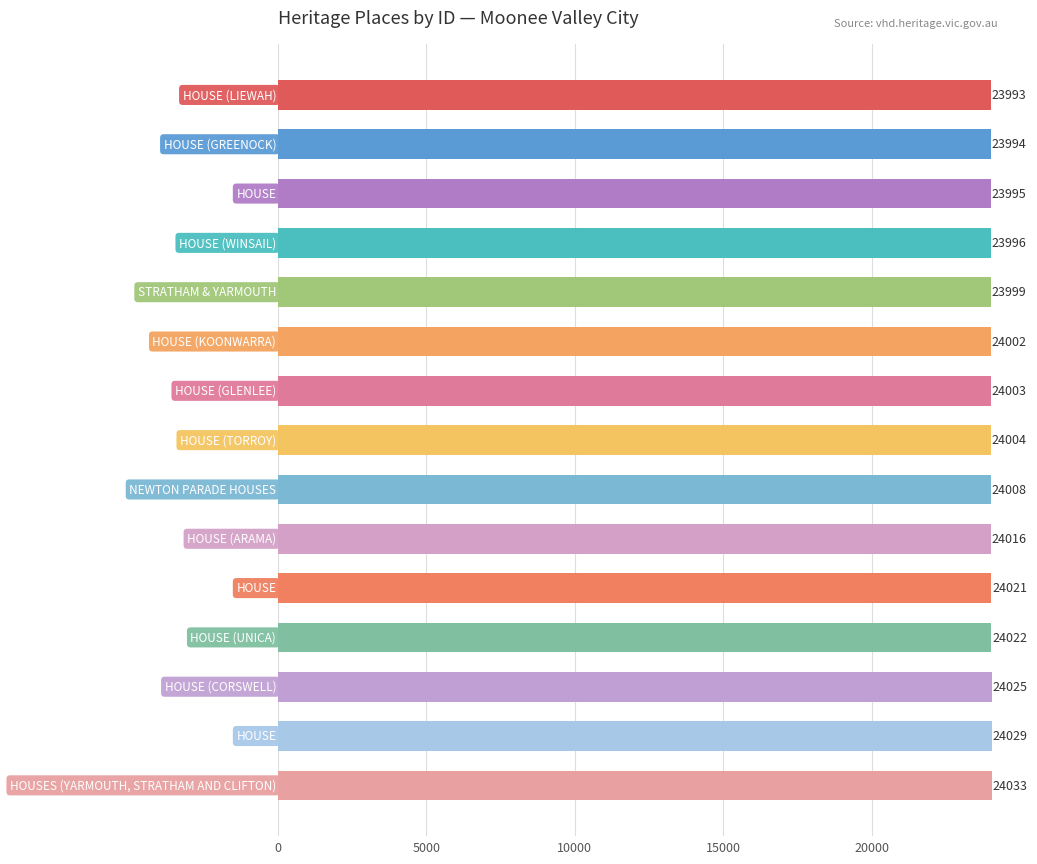

What is the smallest value displayed?

23993